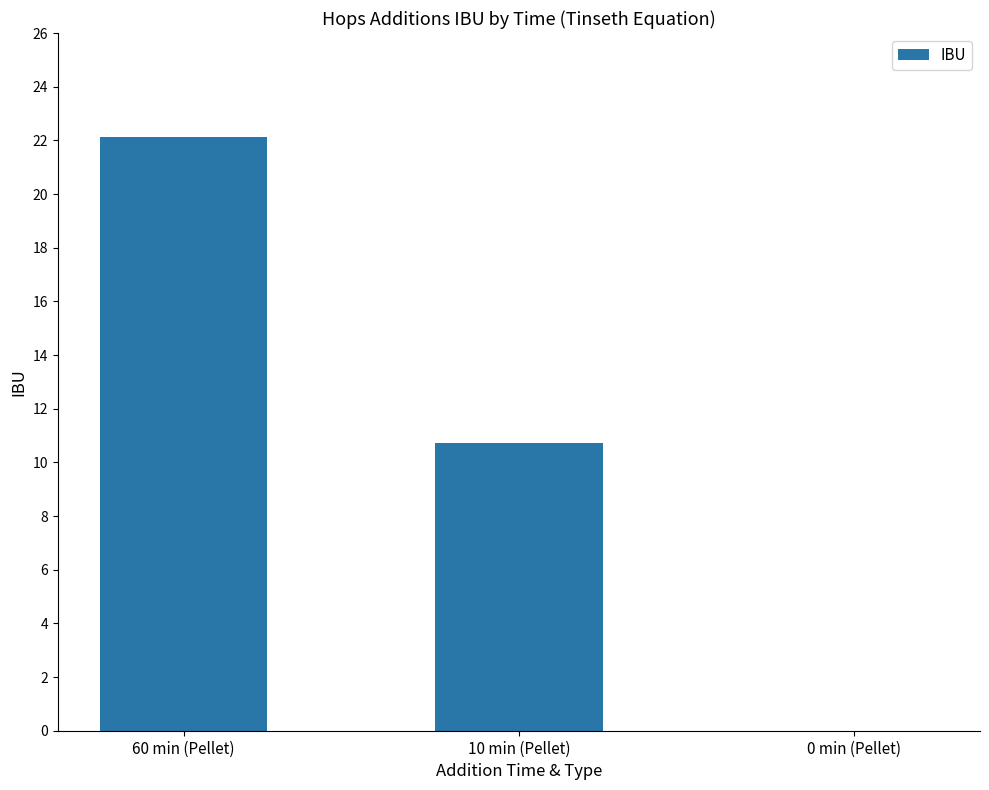

What is the sum of all values?

32.8